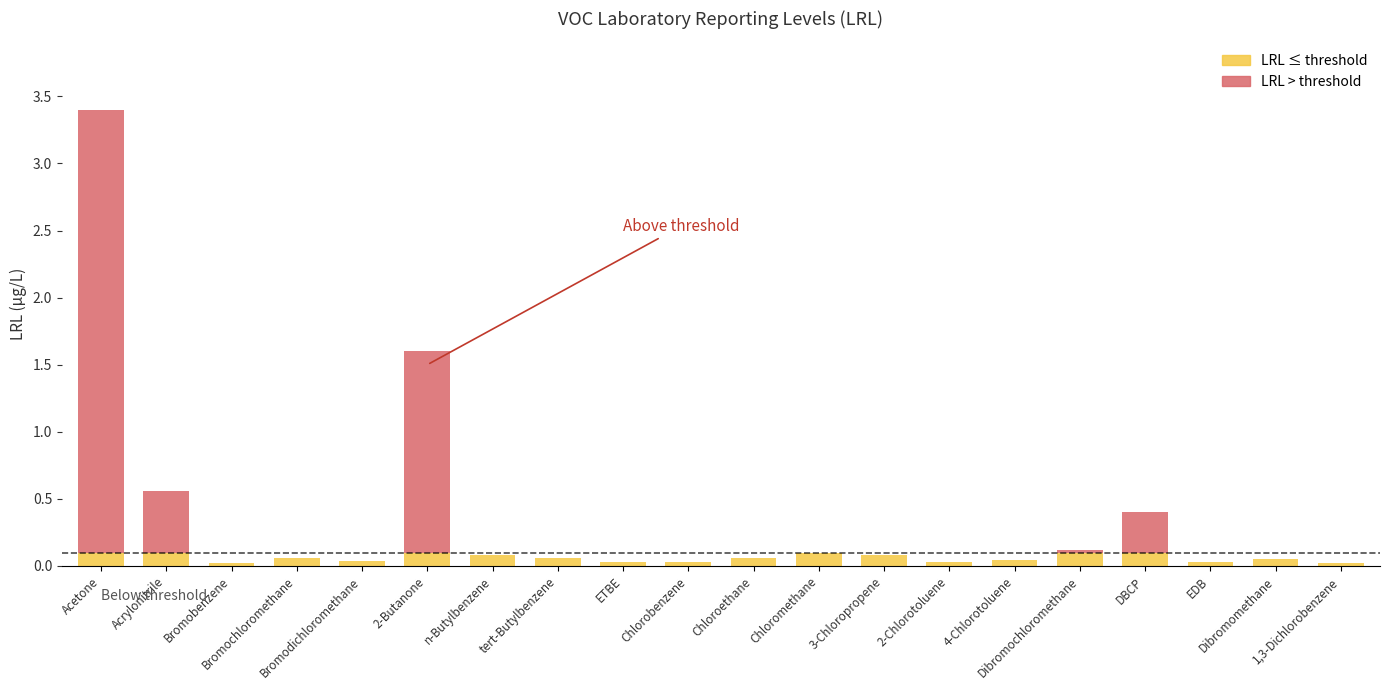

What position from the left is Acetone?

1